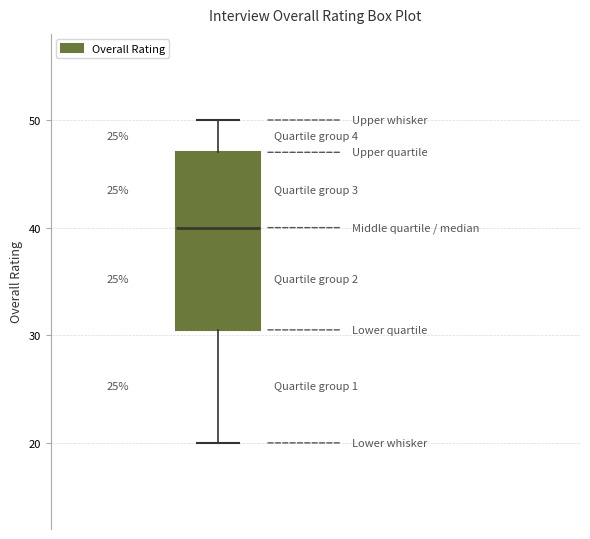

Transcribe this box plot: give where the median line is, the range the box spans, and where the two whiskers end, as read against the y-axis. The values are not printed on the chart, so give them approximately, as read against the axis.

median 40, box 31 to 47, whiskers 20 to 50